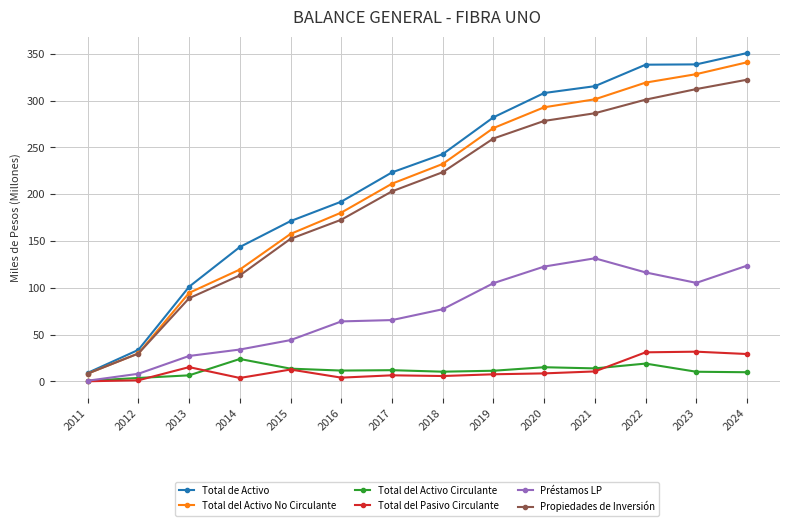

The Total del Activo Circulante series shows 14.0 at 2021. True or false?

True